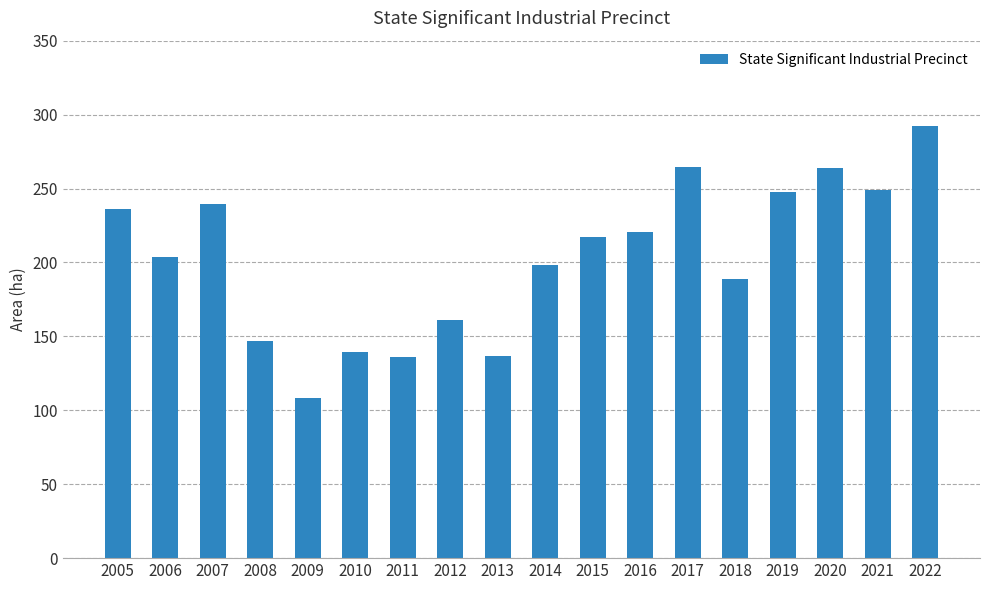

Between 2006 and 2020, which is larger?

2020